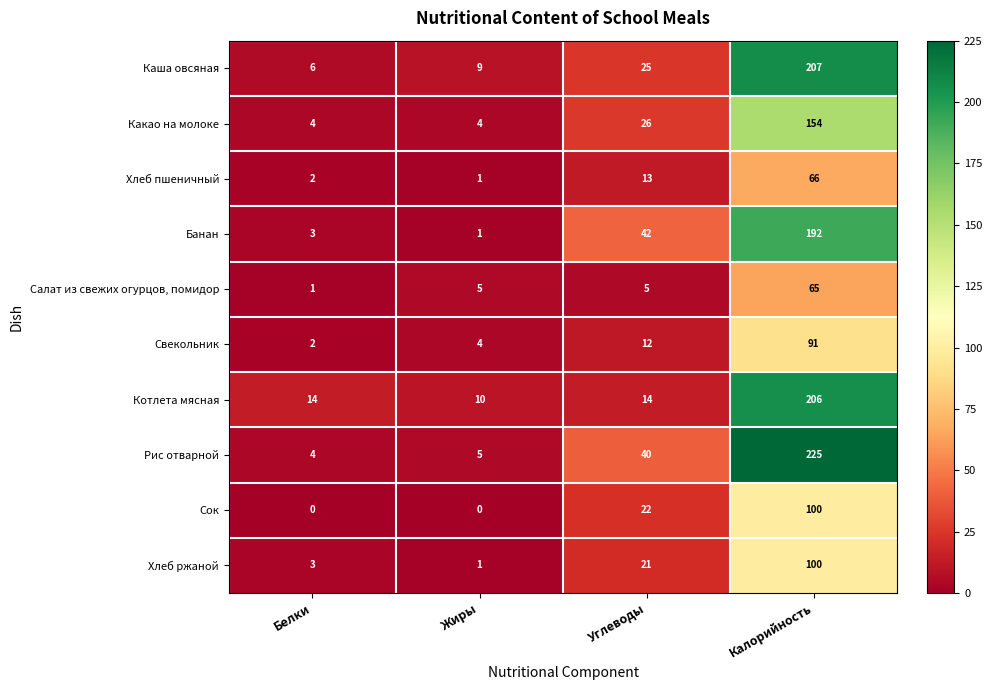

True or false: Салат из свежих огурцов, помидор has a value of 9 at Углеводы.

False